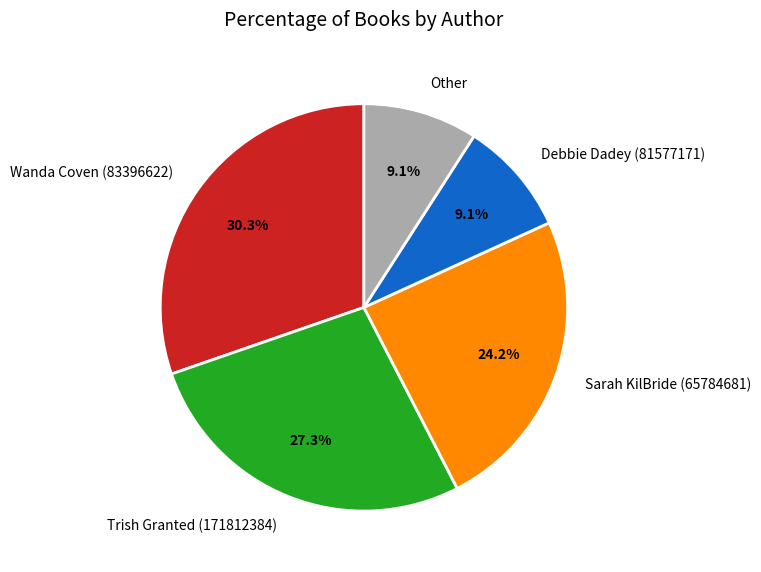

What percentage is the Other slice, to the nearest percent?

9%